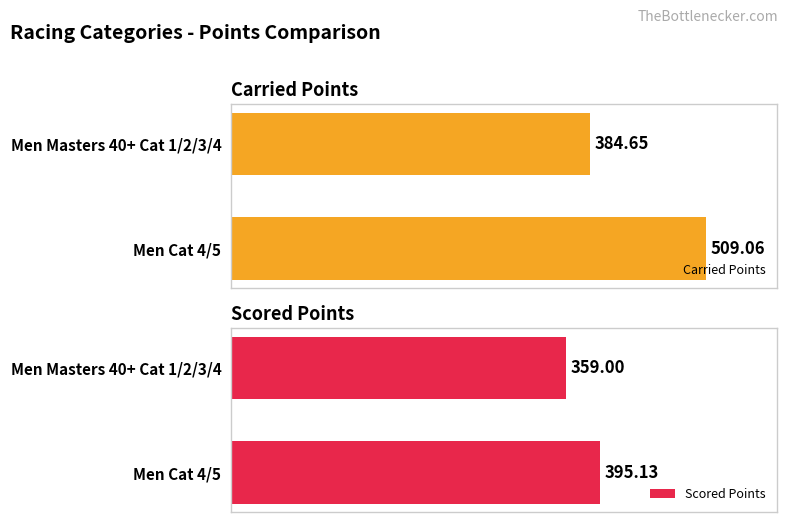

Between Men Cat 4/5 and Men Masters 40+ Cat 1/2/3/4, which series saw the biggest shift?

Carried Points